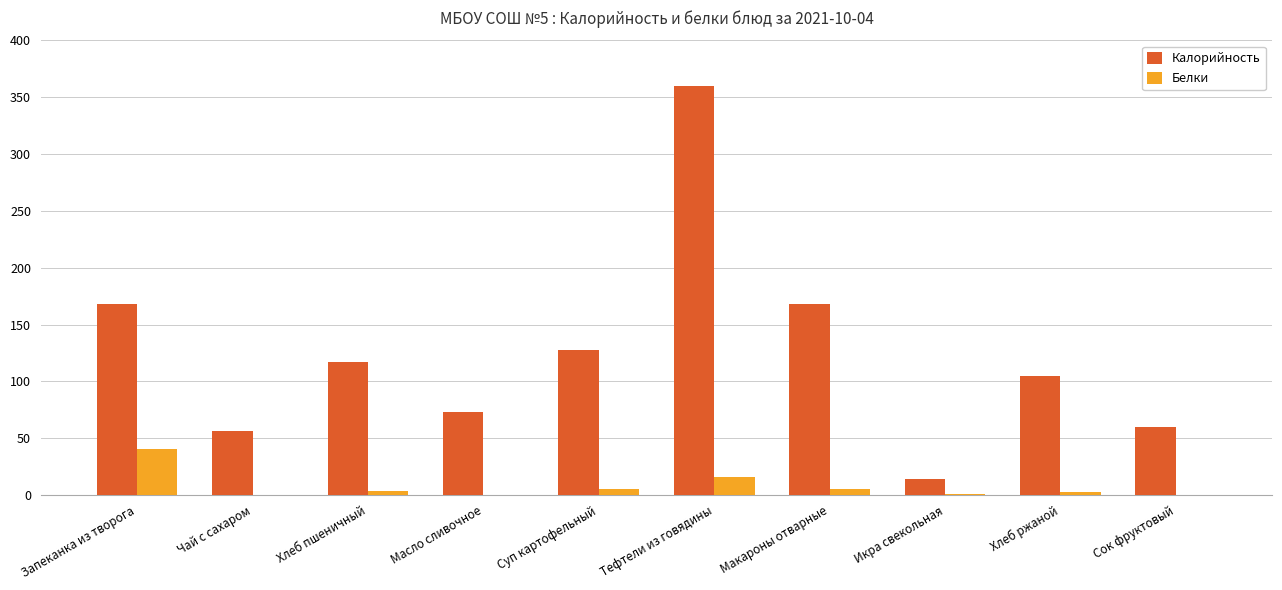

Which series has the largest total across all categories?

Калорийность